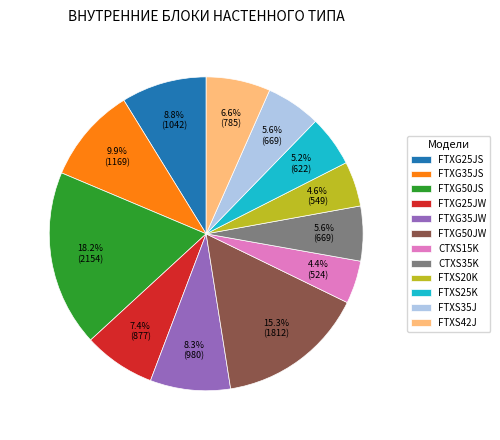

To the nearest percent, what portion does FTXG35JW represent?

8%